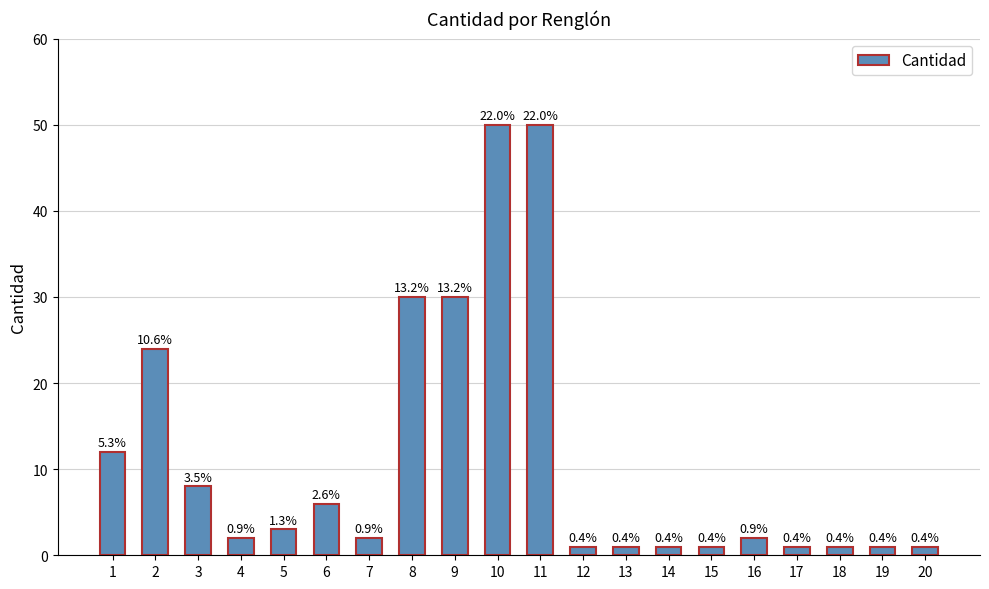

How many bars are there in total?

20